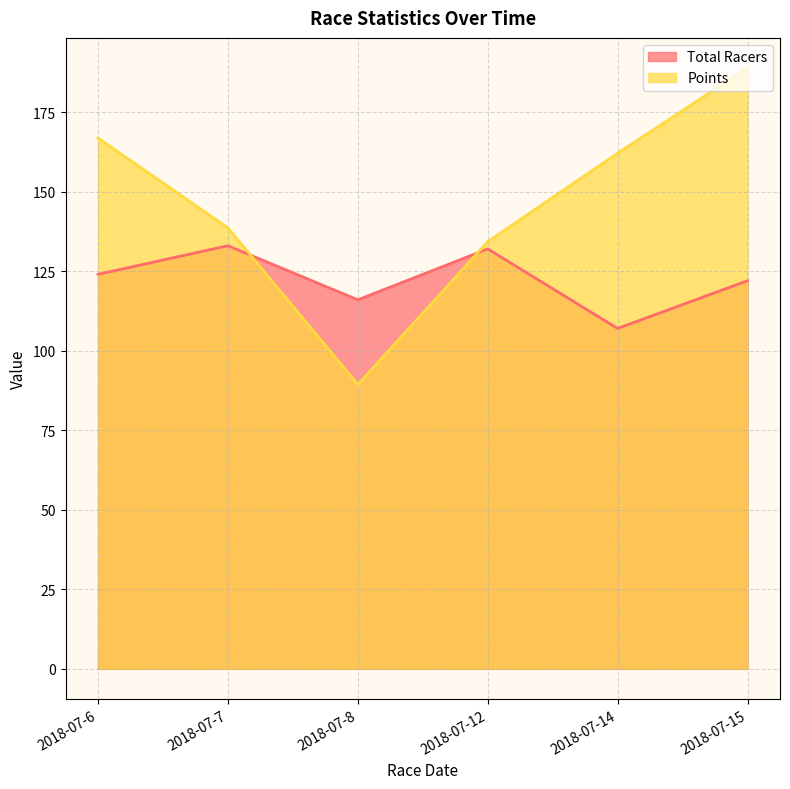

At which category is the sum across all series the highest?

2018-07-15